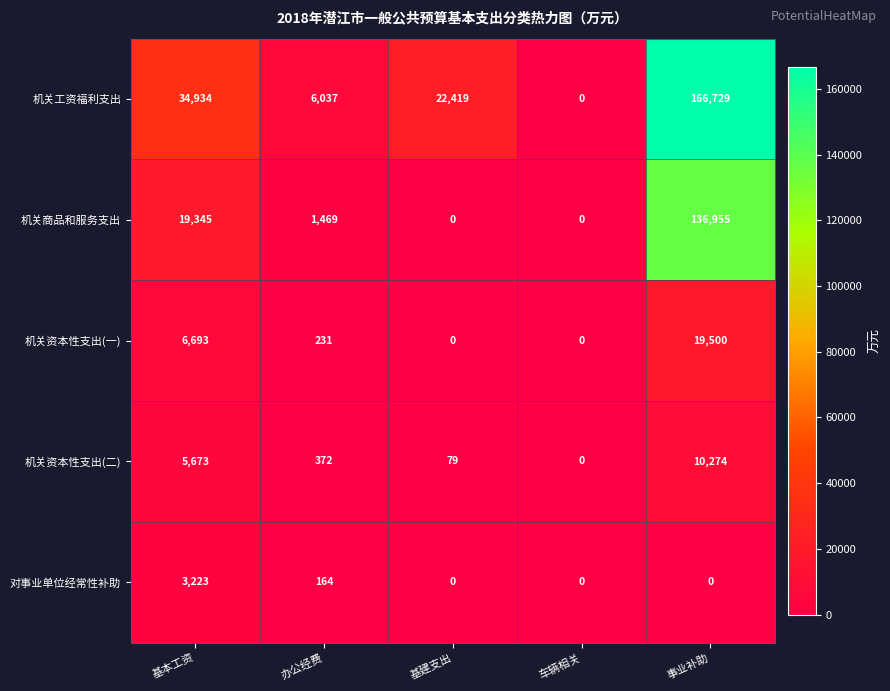

The value of 机关工资福利支出 at 基本工资 is 9181. True or false?

False